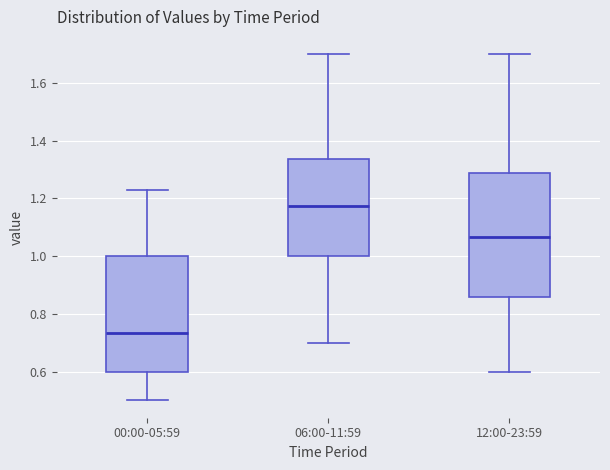

Which box has the highest median line?

06:00-11:59